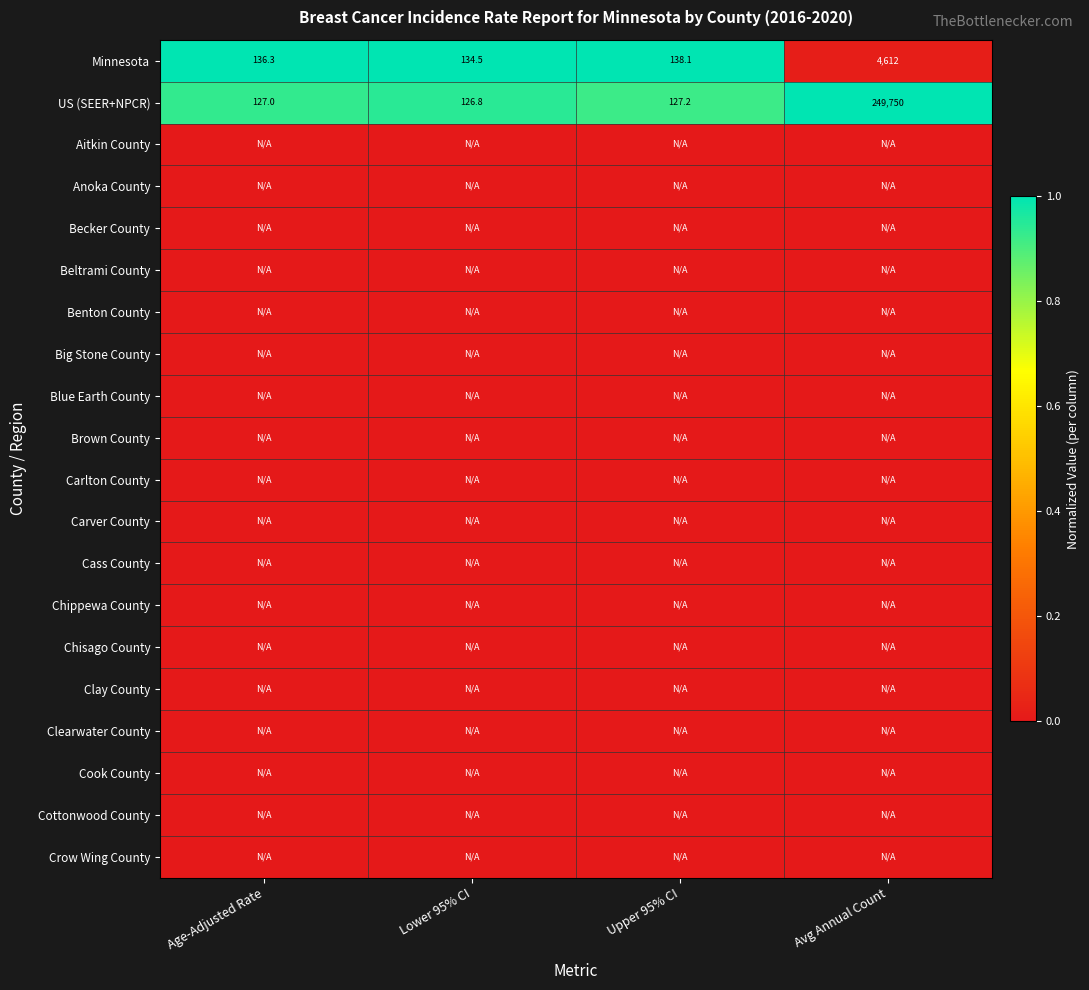

How many data points does each series have?

4